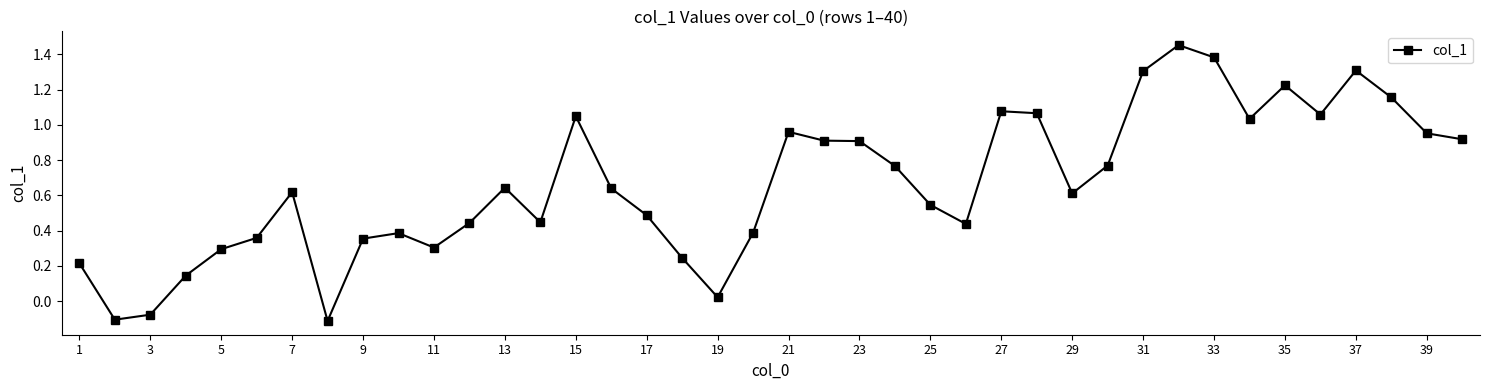

What is the difference between the maximum and second lowest values?

1.6